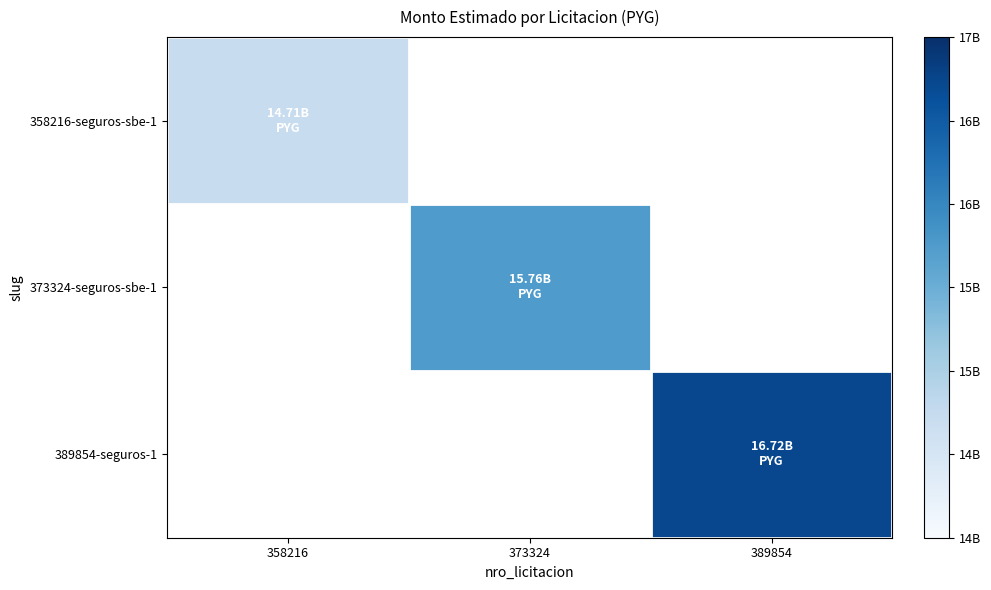

What value does the 373324-seguros-sbe-1 series have at 373324?

15757576000.0